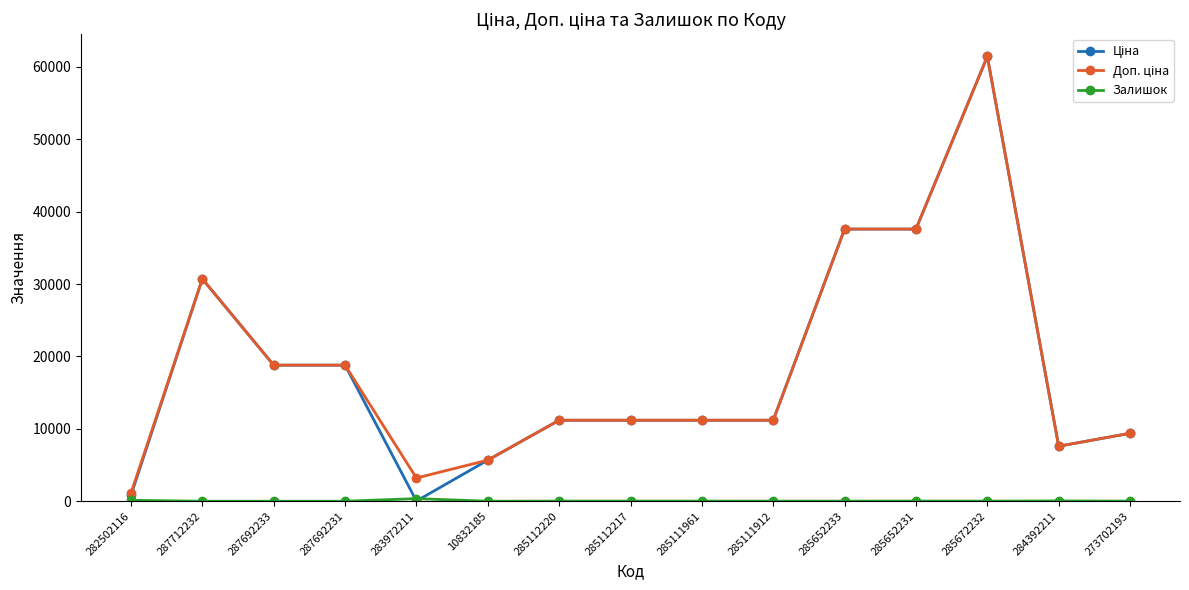

At which category is the sum across all series the highest?

285672232